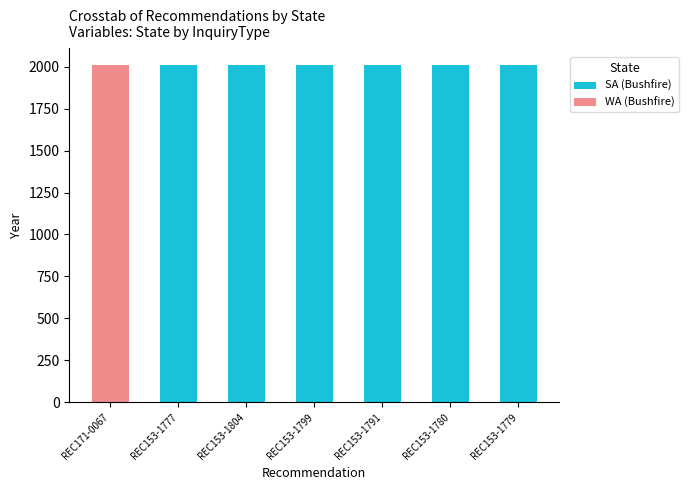

Reading left to right, transcribe the values for SA (Bushfire).

REC171-0067=0	REC153-1777=2008	REC153-1804=2008	REC153-1799=2008	REC153-1791=2008	REC153-1780=2008	REC153-1779=2008